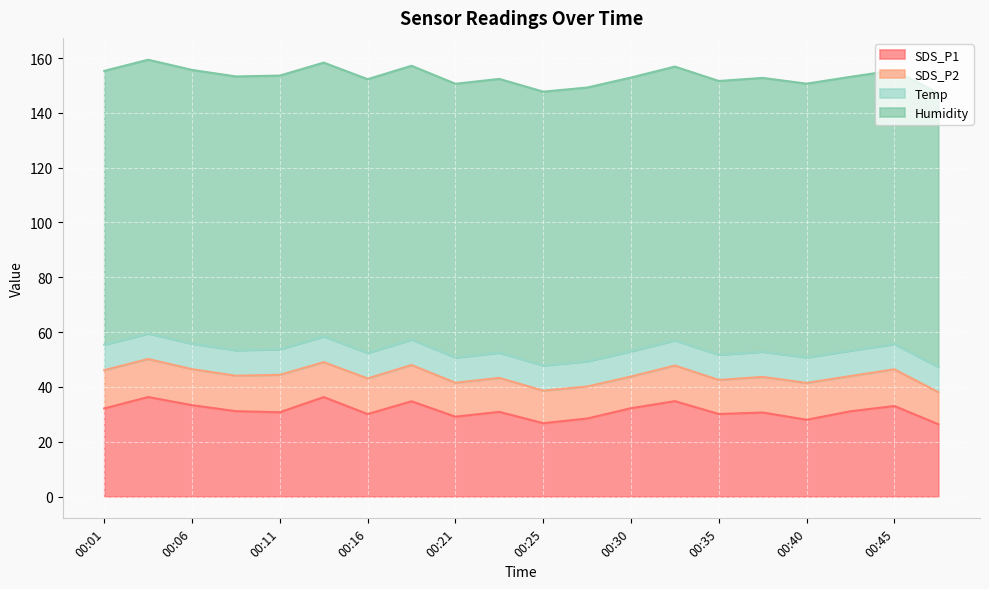

The value of Humidity at 00:40 is 99.9. True or false?

True